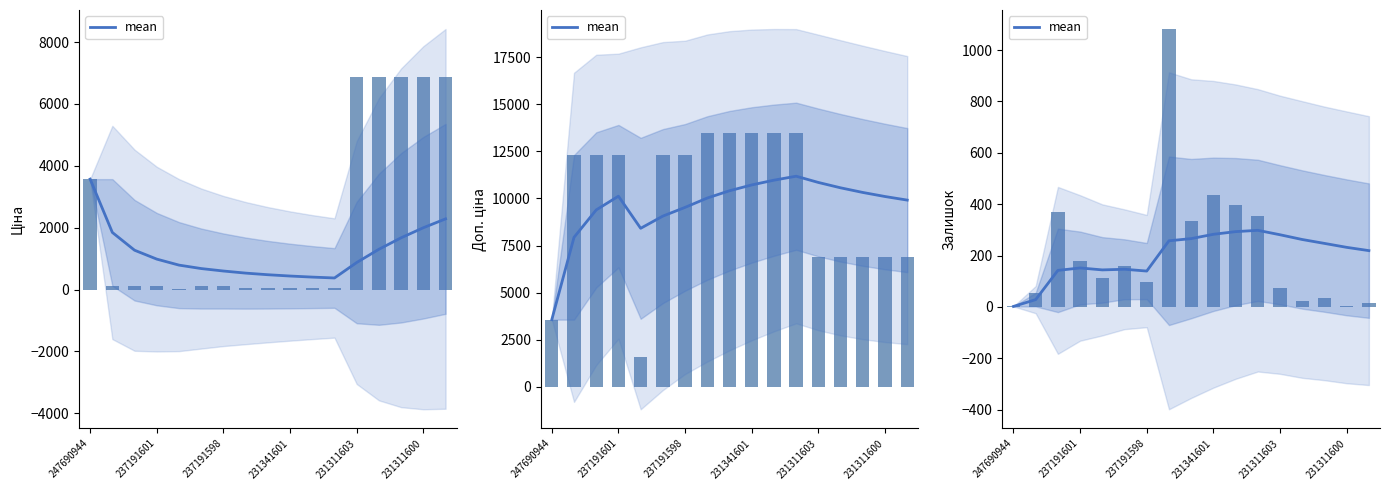

At which label does the data first exceed 232?

7